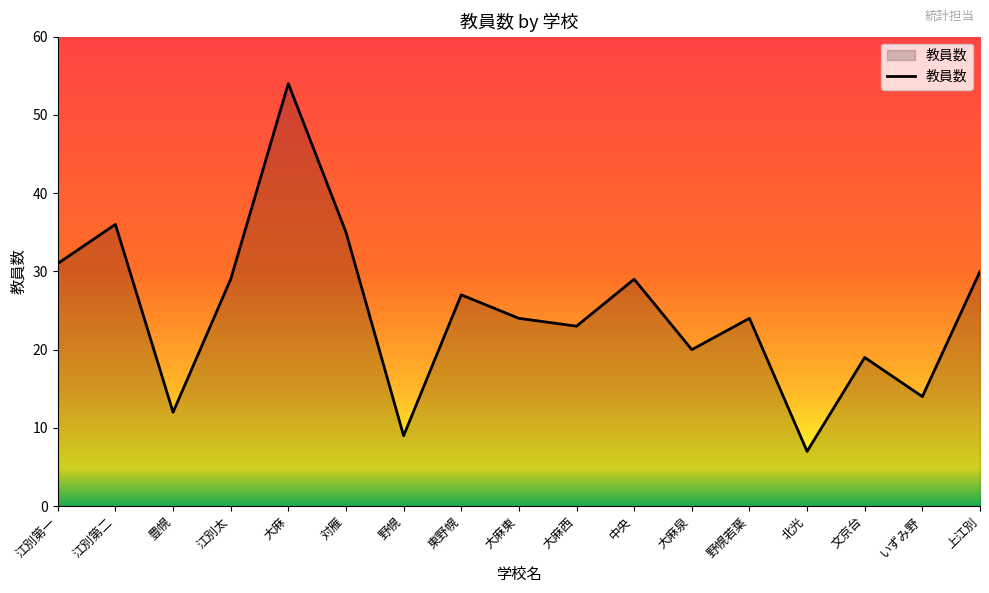

Approximately how many times larger is the value at 上江別 compared to 中央?

1.0